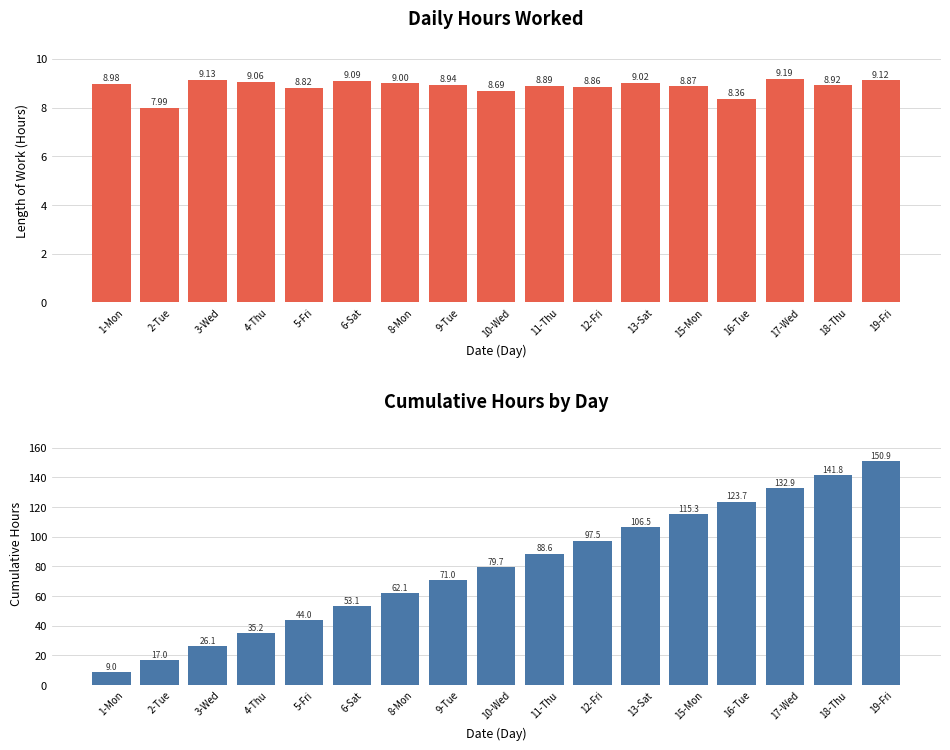

What is the difference between the second highest and second lowest values in the Low (Hours Worked) series?

0.8